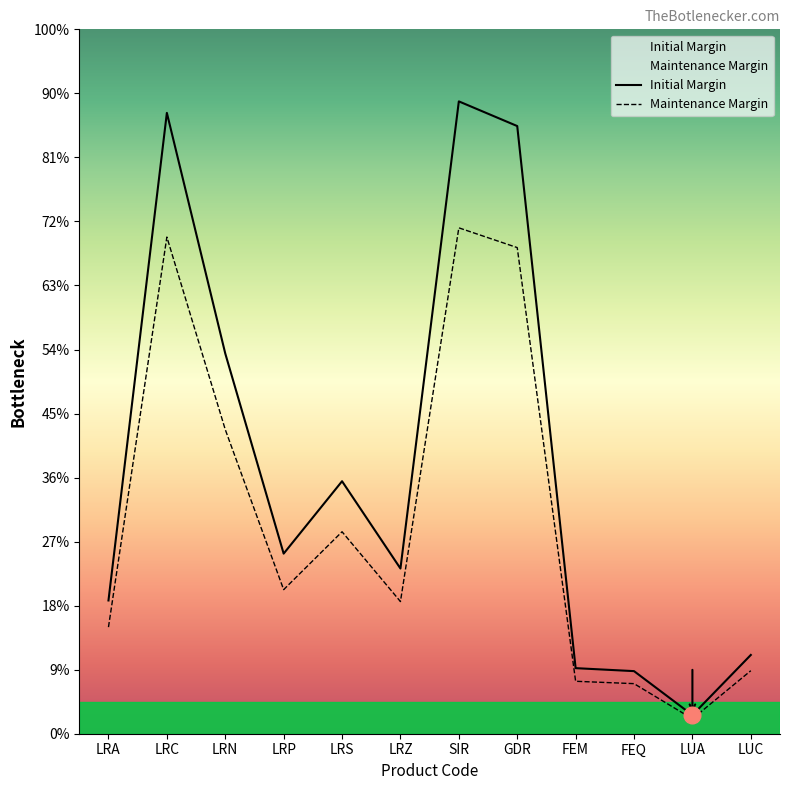

True or false: Maintenance Margin and Initial Margin intersect in this chart.

False